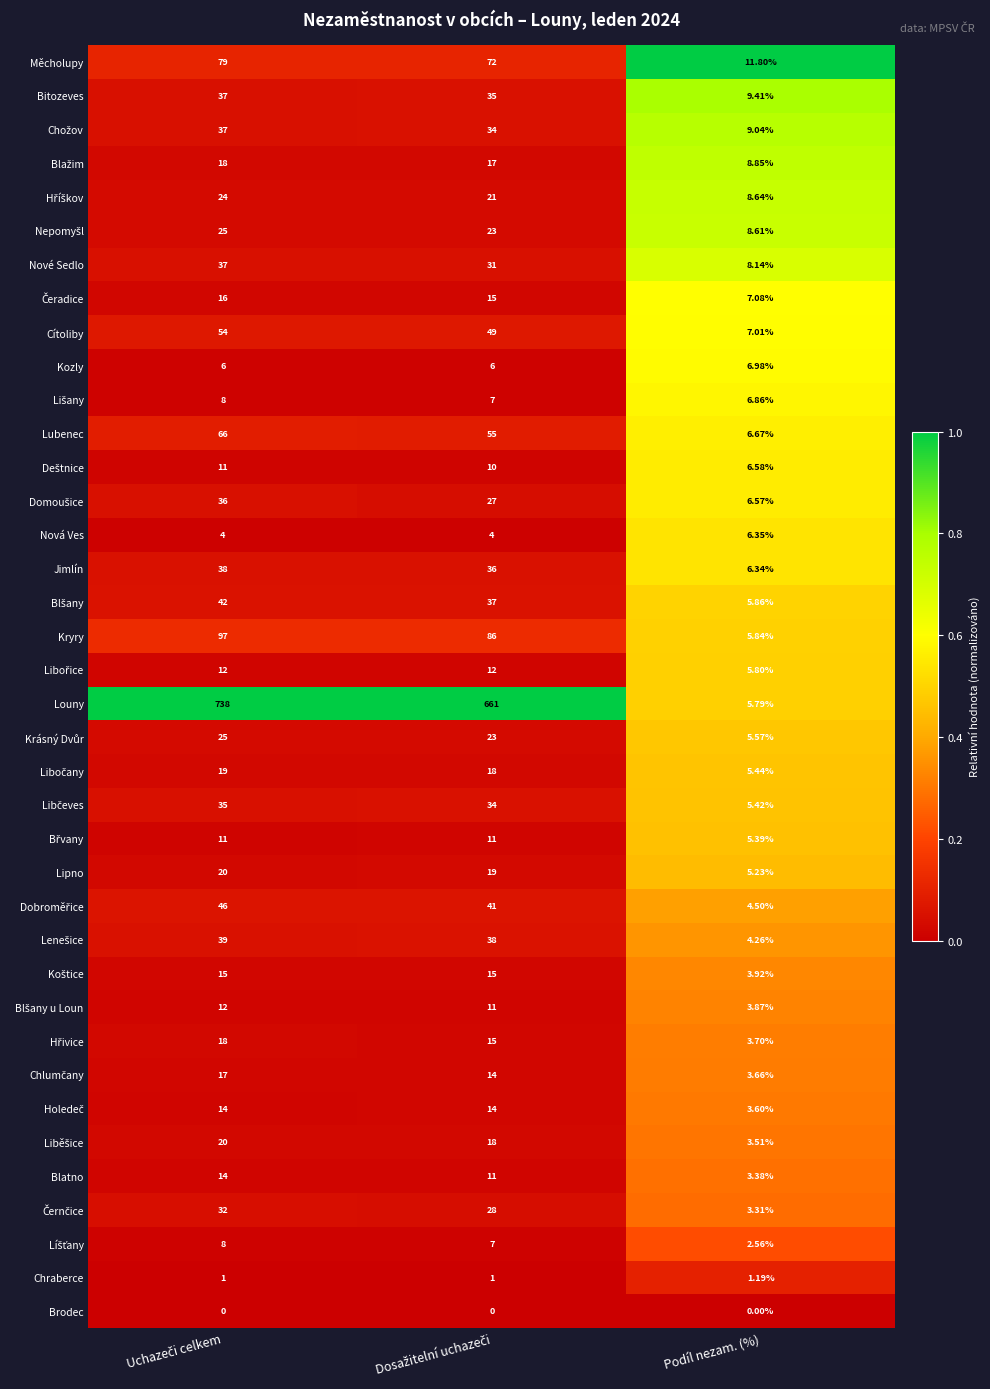

Which series has the largest total across all categories?

Louny